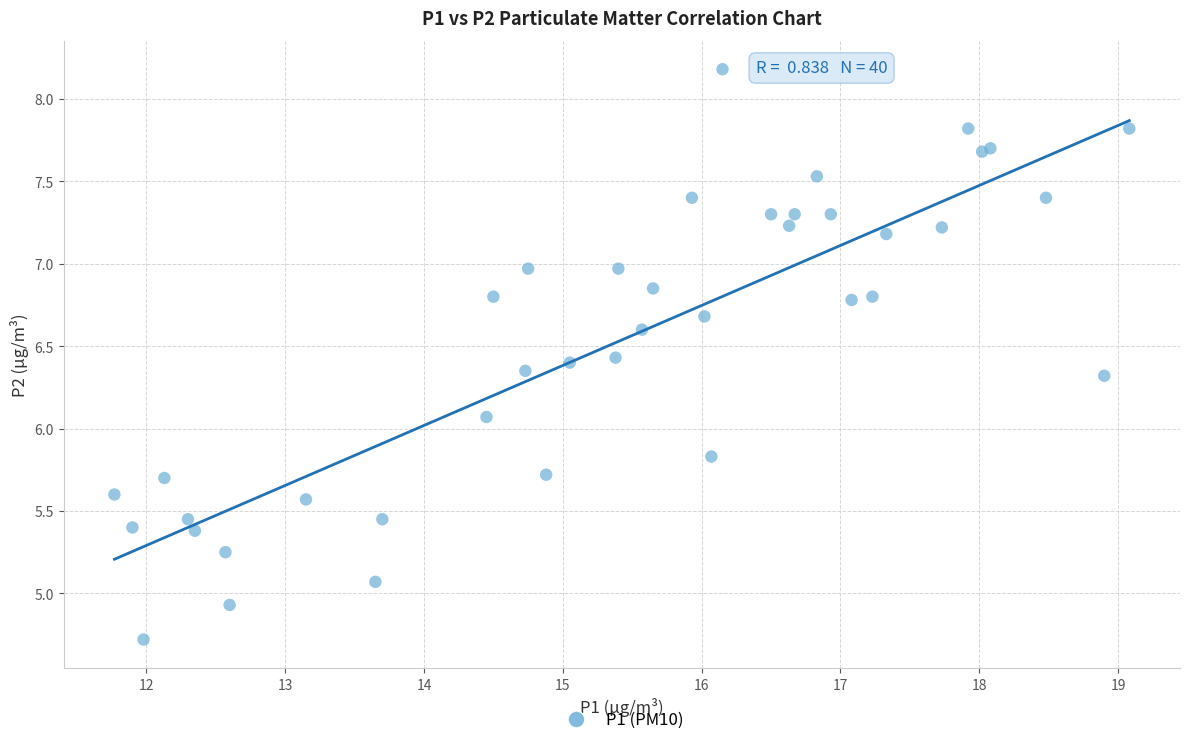

What Y value in the scatter plot is closest to 6?

6.1